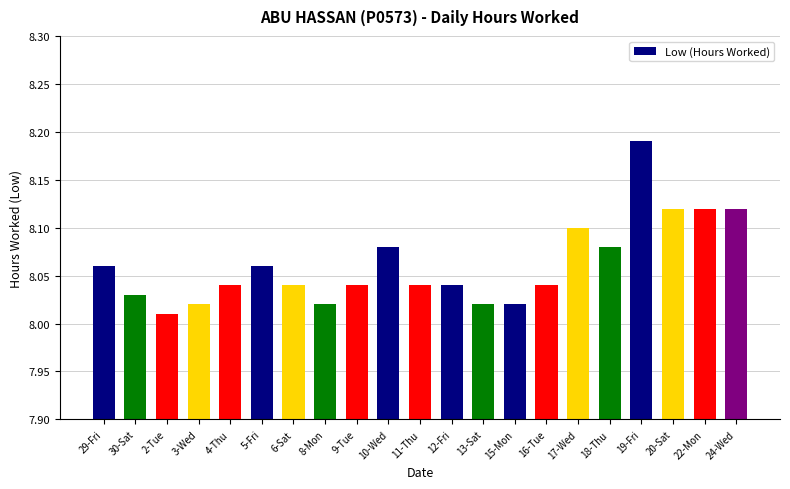

Which has a higher value, 24-Wed or 29-Fri?

24-Wed